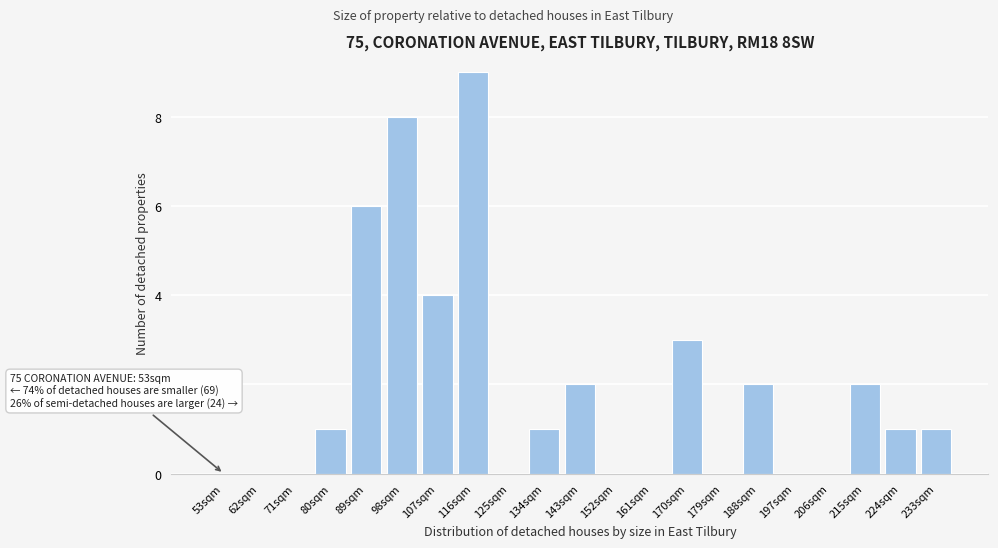

Reading left to right, what are all the values shown in this chart?

53sqm=0	62sqm=0	71sqm=0	80sqm=1	89sqm=6	98sqm=8	107sqm=4	116sqm=9	125sqm=0	134sqm=1	143sqm=2	152sqm=0	161sqm=0	170sqm=3	179sqm=0	188sqm=2	197sqm=0	206sqm=0	215sqm=2	224sqm=1	233sqm=1